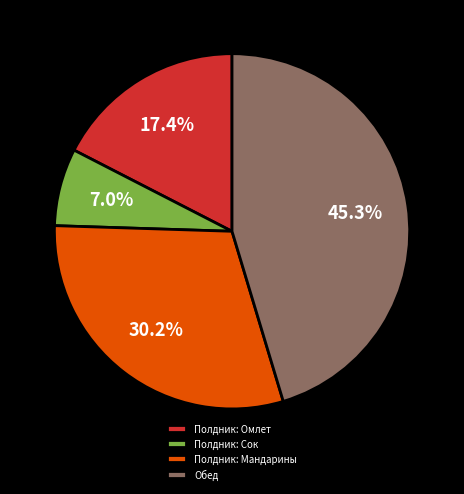

Rank the categories by value from lowest to highest.

Полдник: Сок, Полдник: Омлет, Полдник: Мандарины, Обед